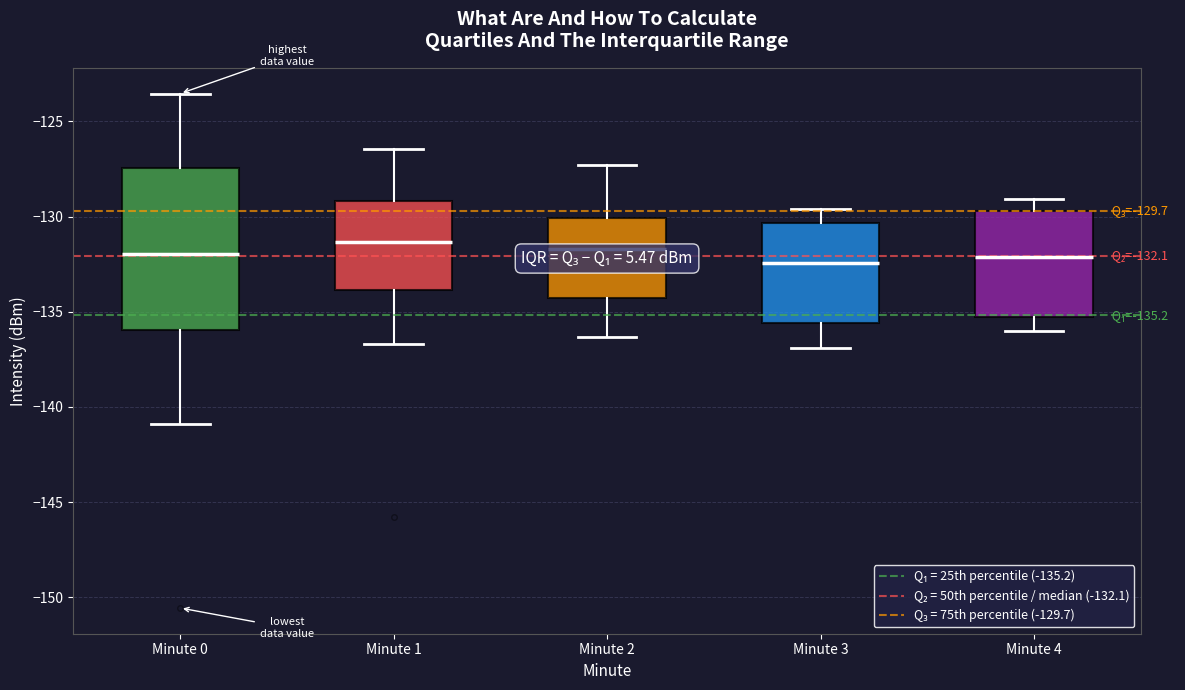

Comparing the boxes themselves (not the whiskers), which one is the tallest?

Minute 0